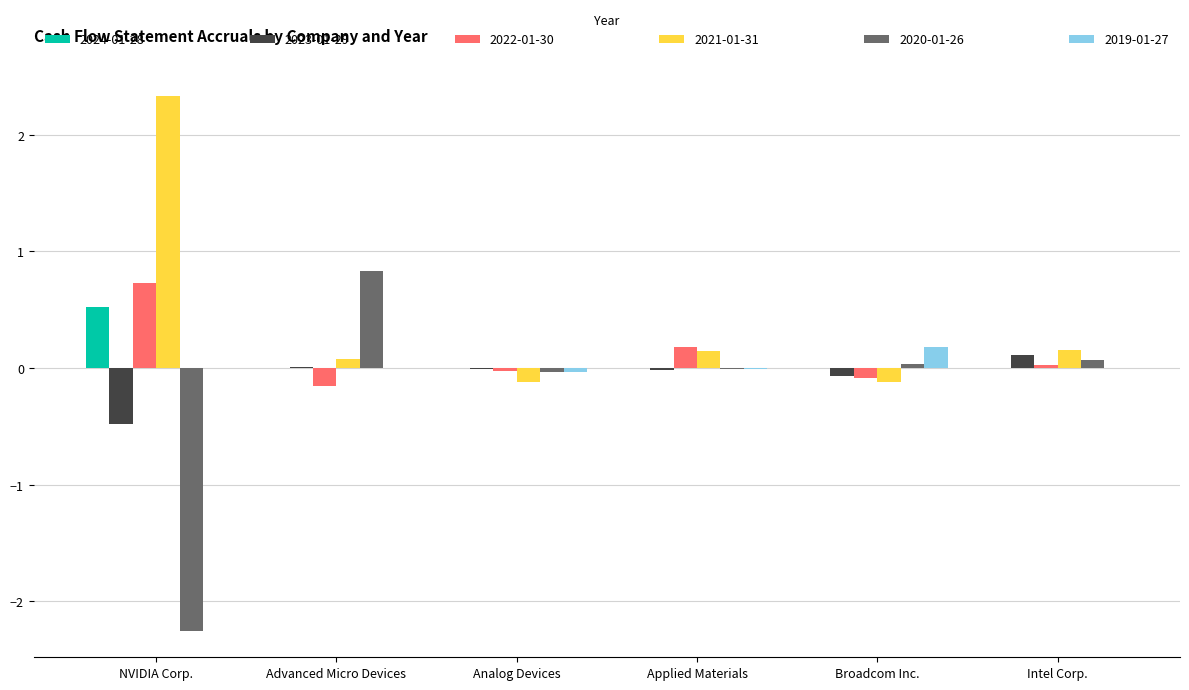

The 2020-01-26 series shows 0.4 at Advanced Micro Devices. True or false?

False